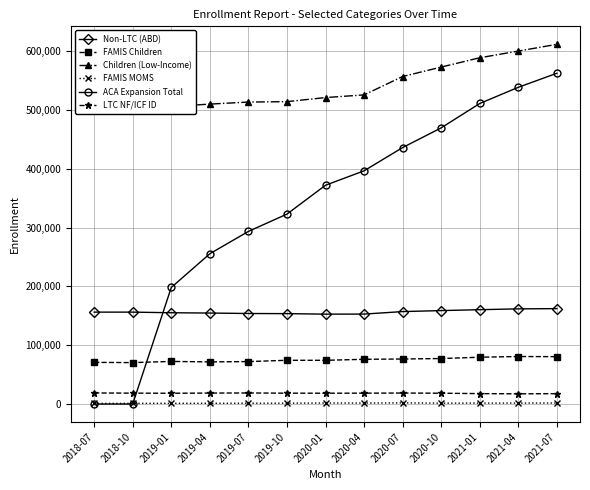

Which series has the largest range (max minus min)?

ACA Expansion Total